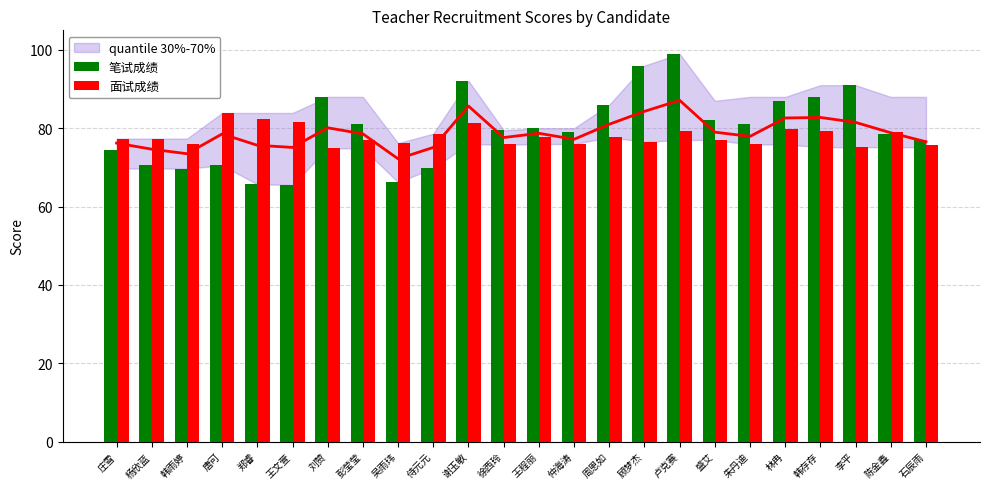

What is the total value across all series at 侍元元?

148.4